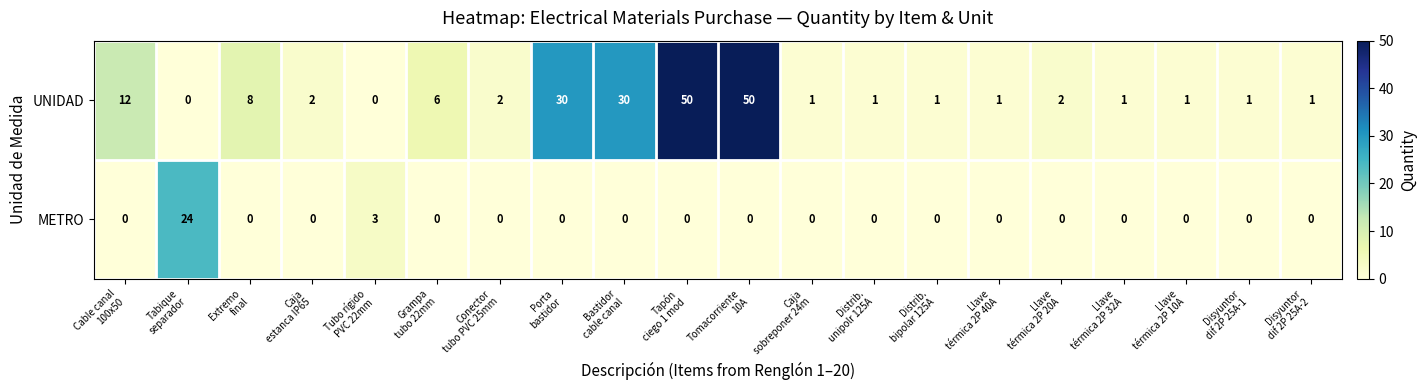

Which series has the largest total across all categories?

UNIDAD